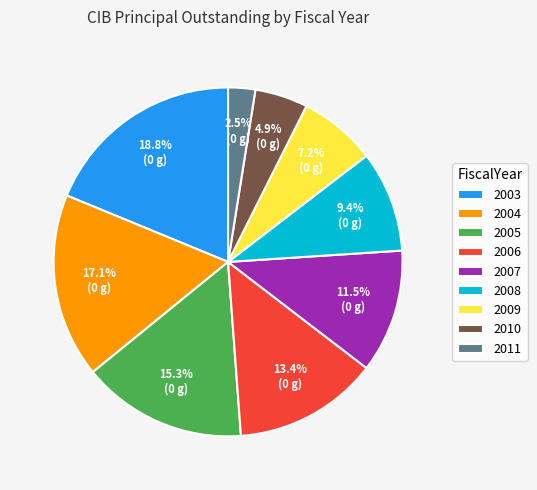

What percentage is the 2006 slice, to the nearest percent?

13%